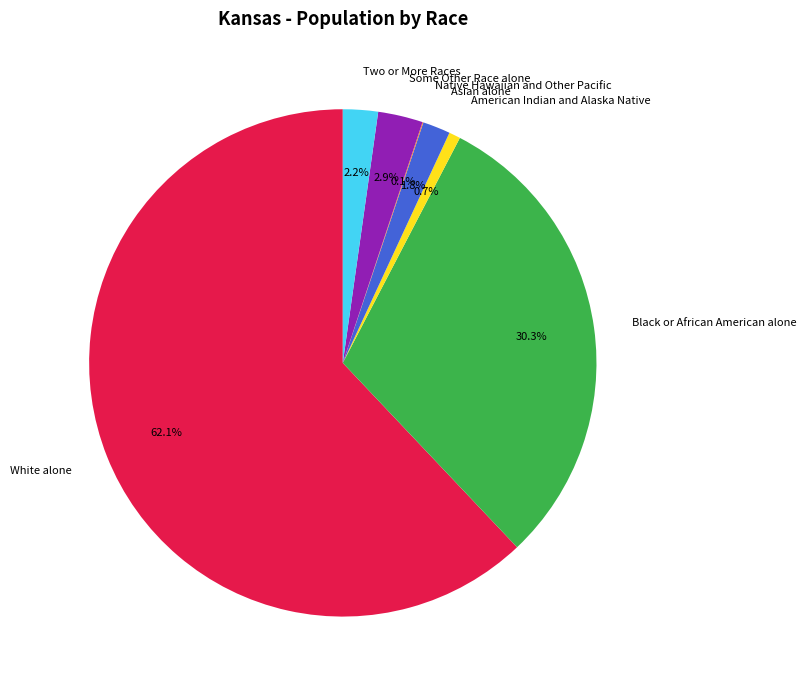

Is there a majority slice in this chart?

Yes